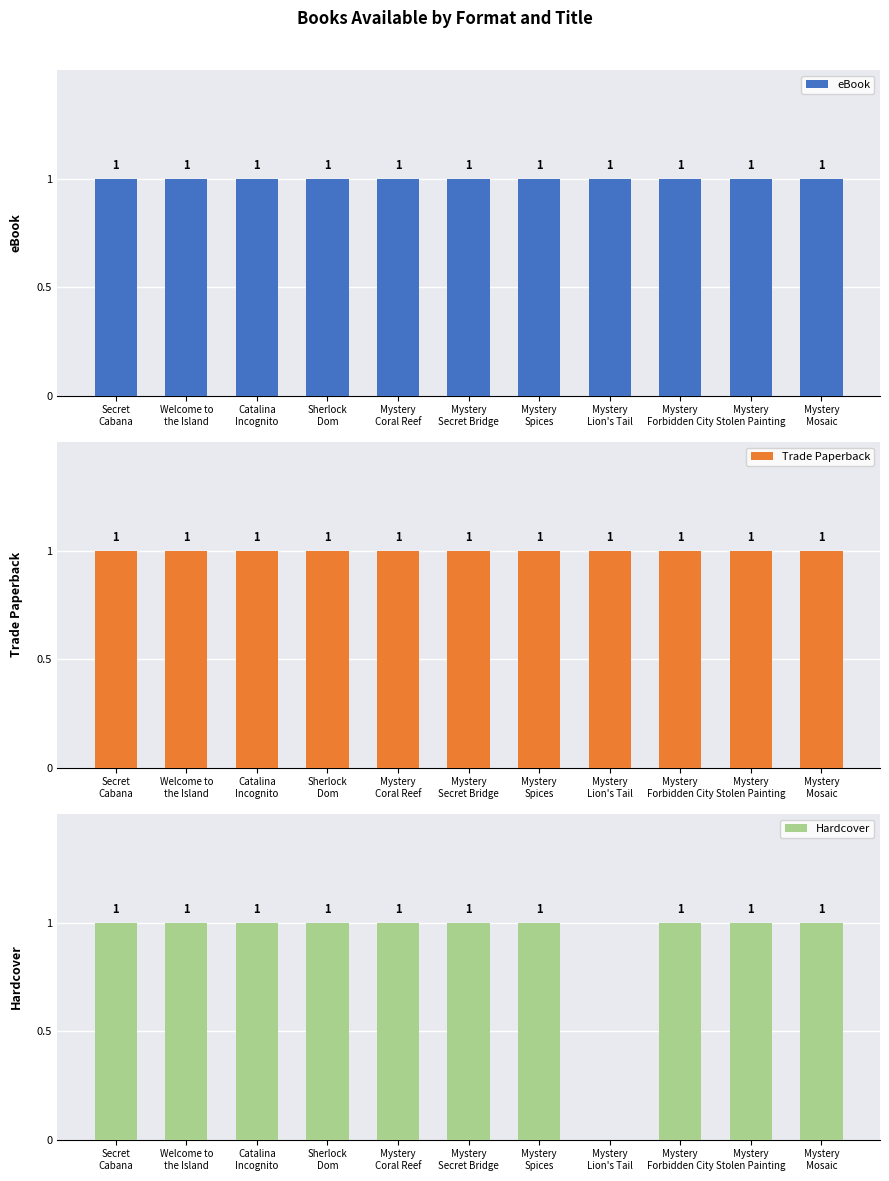

List the labels in order of Hardcover value, largest first.

Secret
Cabana, Welcome to
the Island, Catalina
Incognito, Sherlock
Dom, Mystery
Coral Reef, Mystery
Secret Bridge, Mystery
Spices, Mystery
Forbidden City, Mystery
Stolen Painting, Mystery
Mosaic, Mystery
Lion's Tail